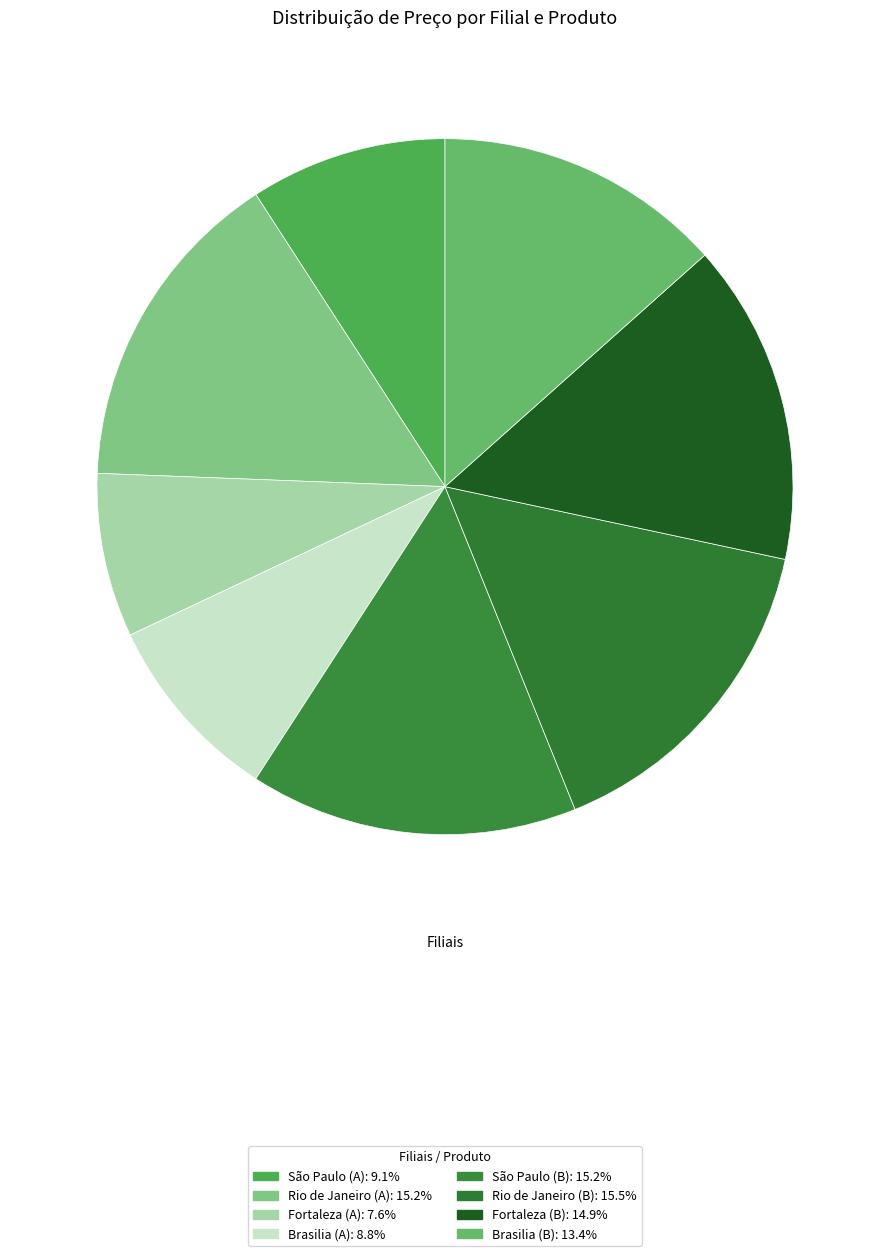

The São Paulo (A) slice represents 1% of the pie. True or false?

False